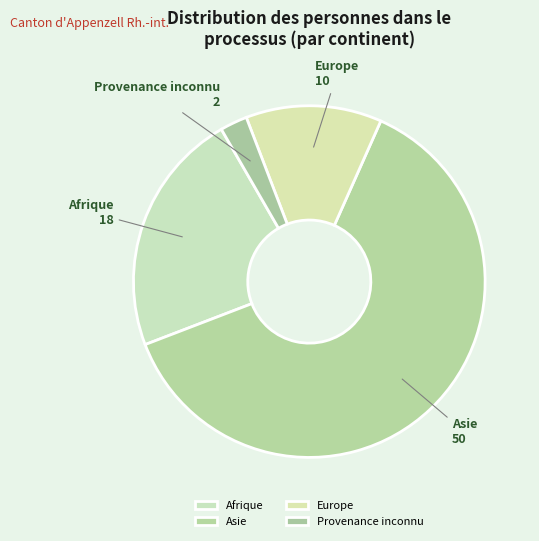

Combined, do Europe and Afrique account for over 50%?

No